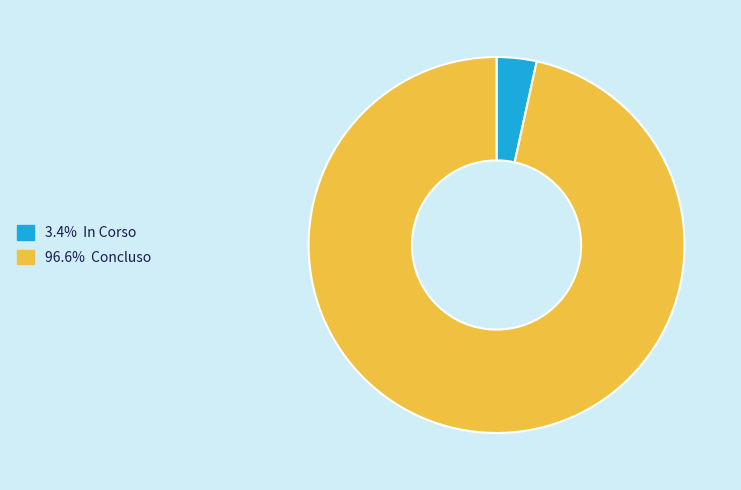

Is there any slice that represents more than half of the pie?

Yes